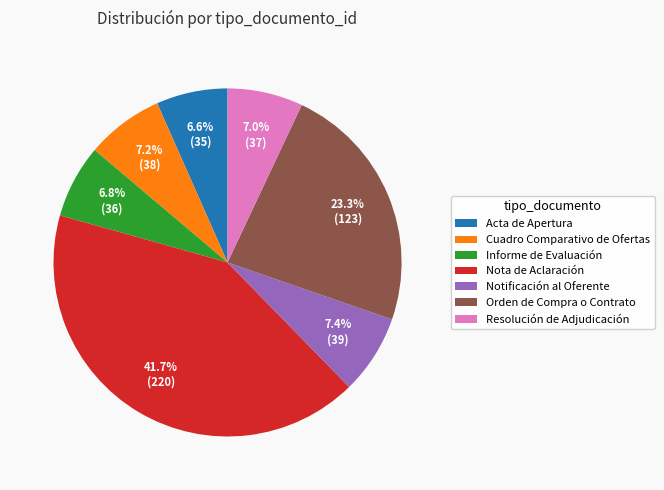

Approximately how many times larger is the value at Acta de Apertura compared to Notificación al Oferente?

0.9